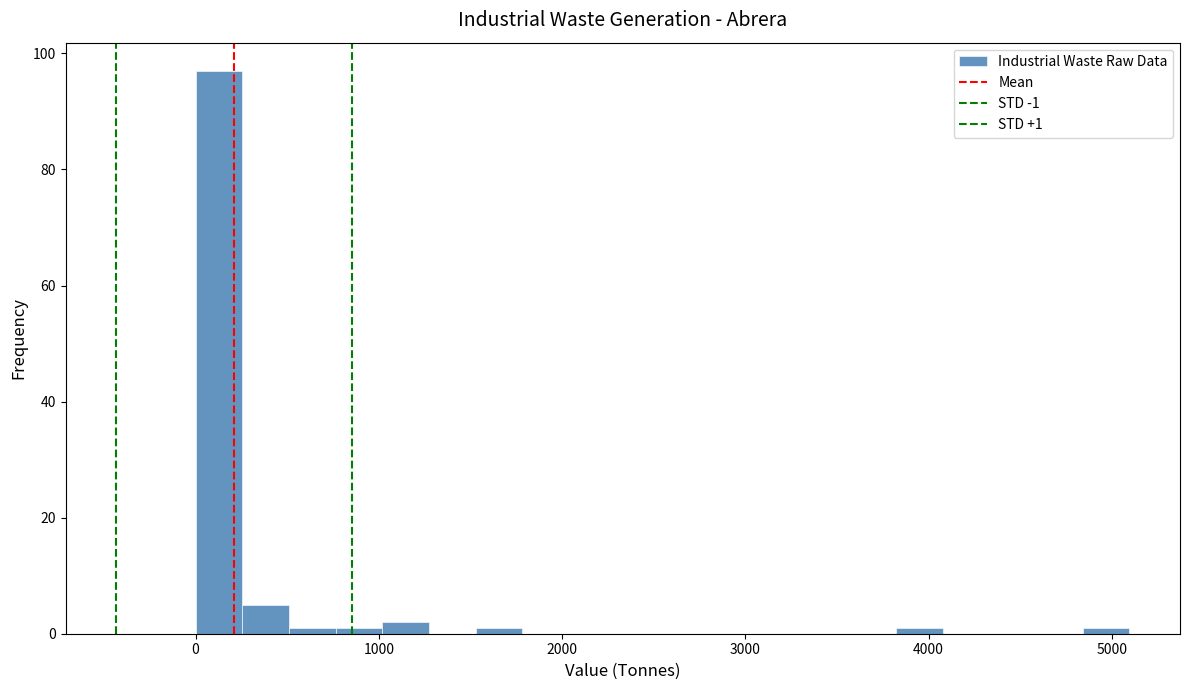

Around what value on the x-axis is the tallest bar? Give the approximate position of its centre, as read against the axis.

100